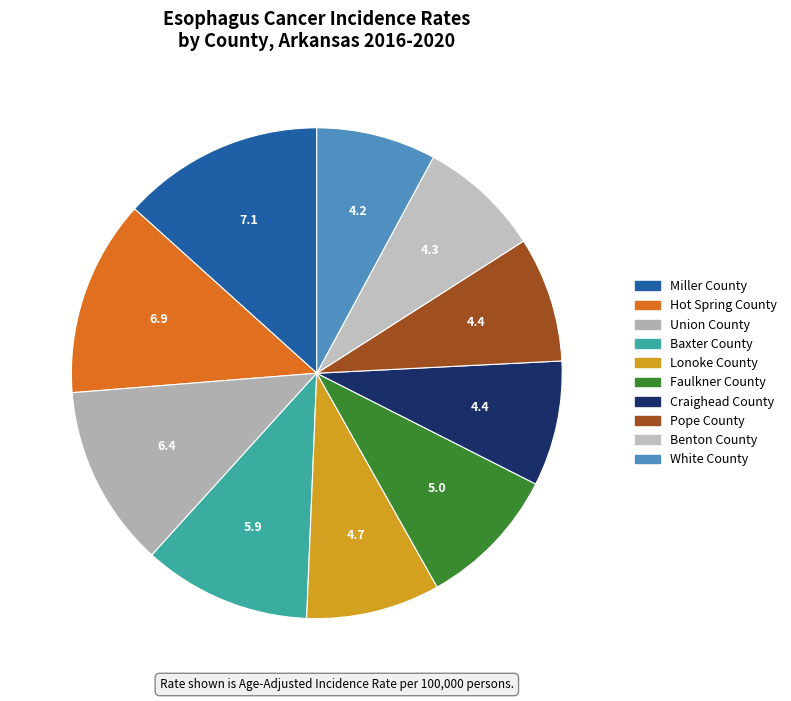

Which has a higher value, Baxter County or White County?

Baxter County